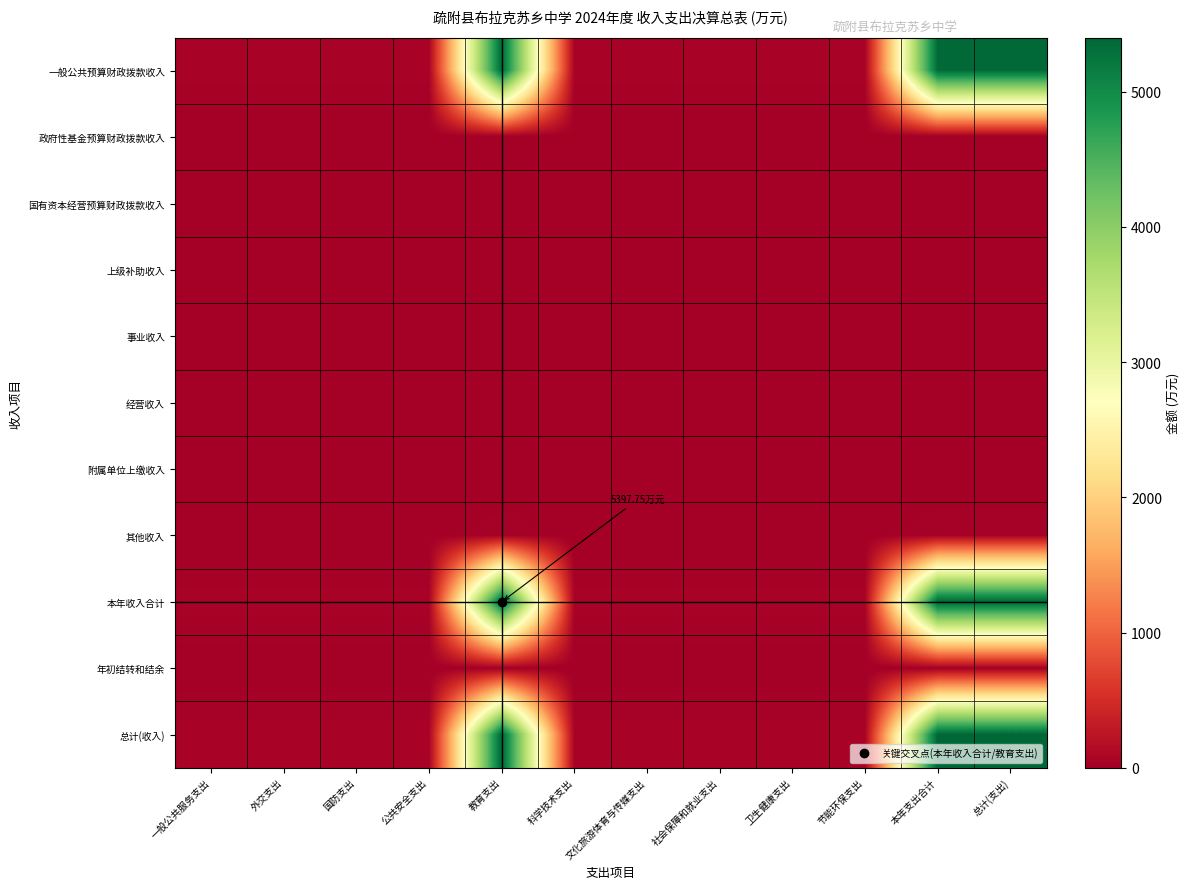

What is the total value across all series at 公共安全支出?

162.0